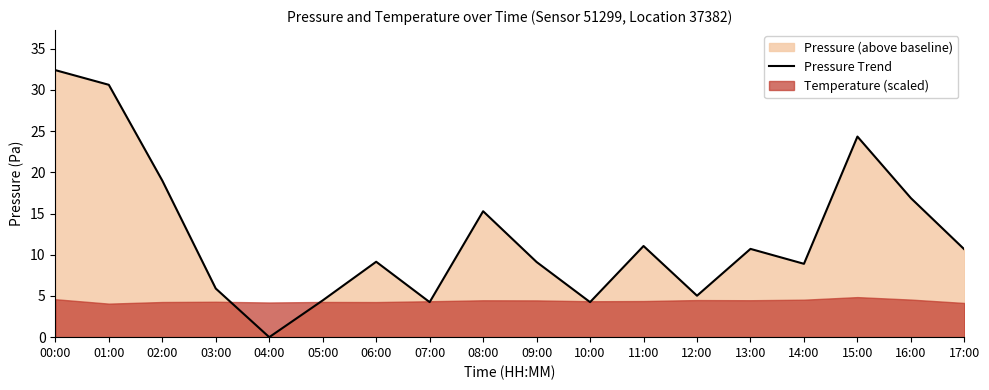

Which category has the highest value in the Pressure Trend series?

00:00